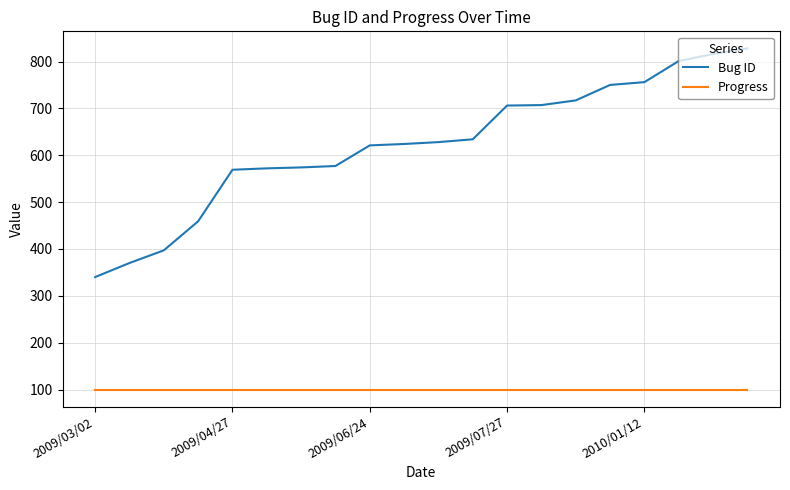

What is the maximum value shown in the chart?

828